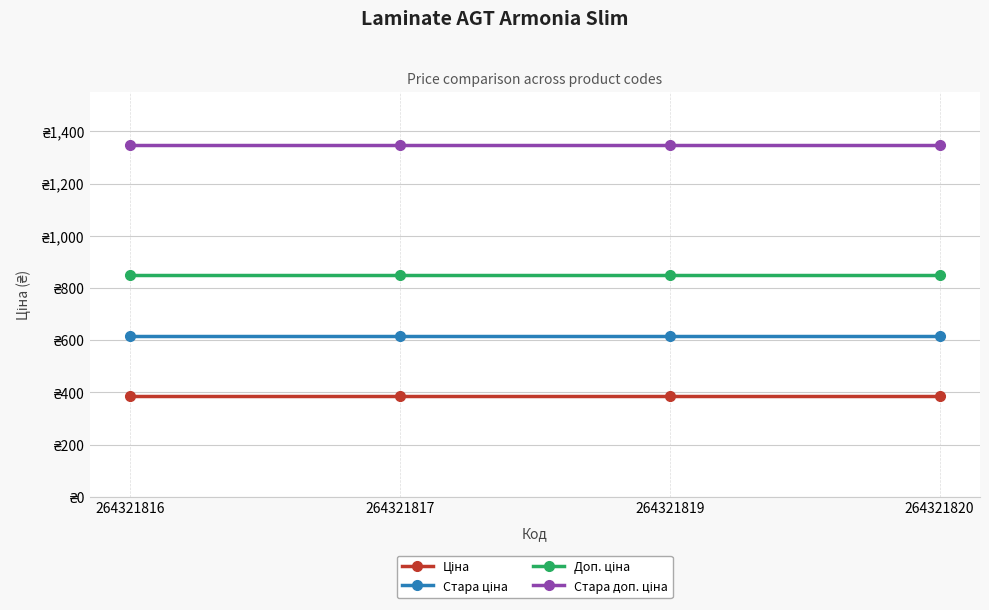

What value does the Доп. ціна series have at 264321820?

849.0